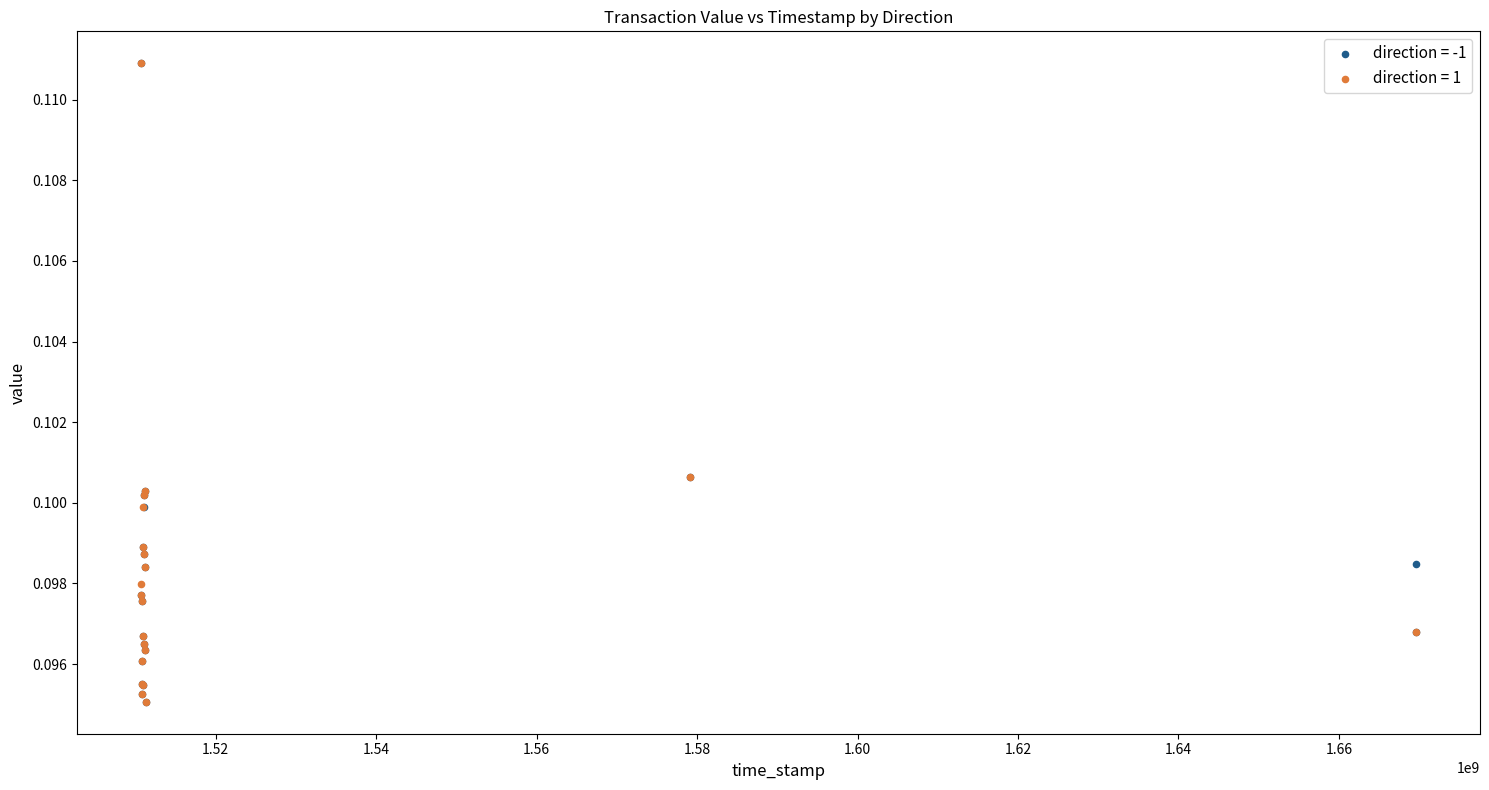

What are all the series names shown in the legend?

direction = -1, direction = 1